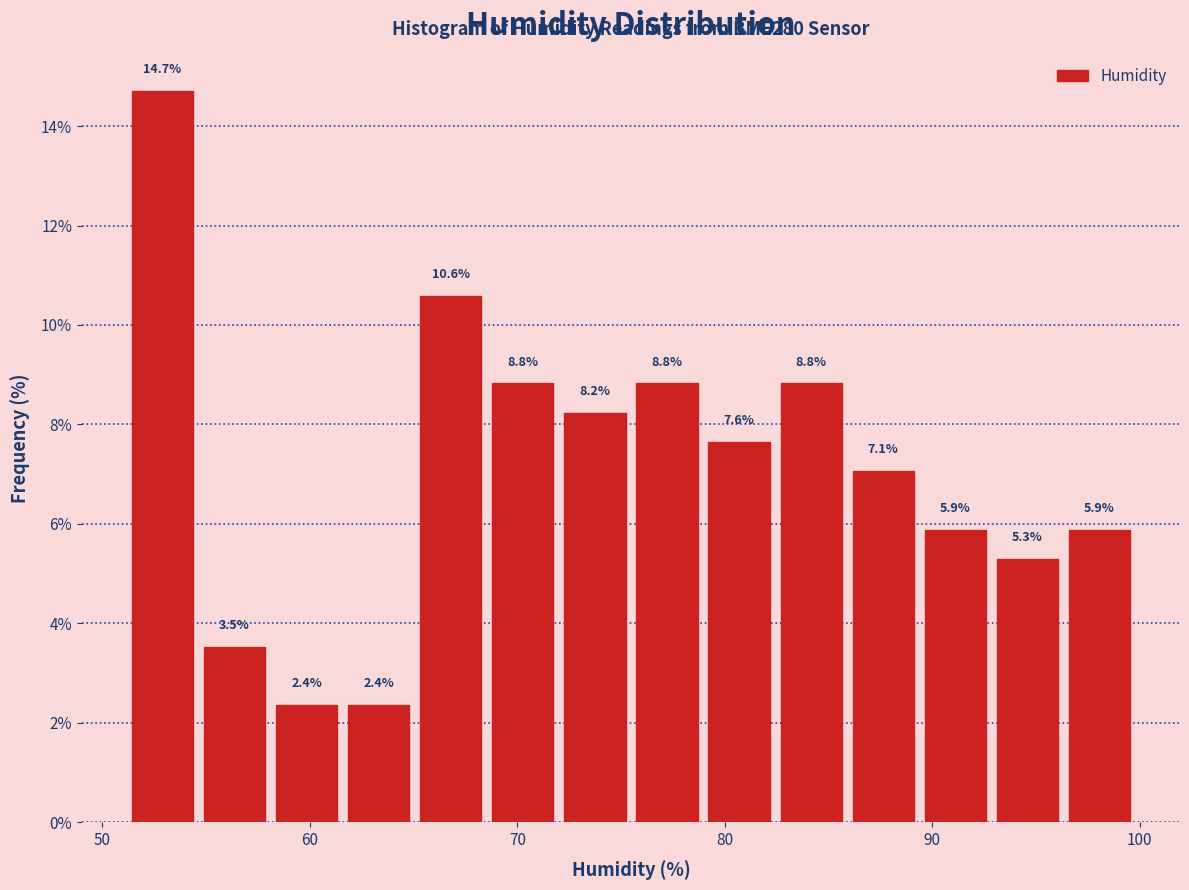

Read against the x-axis, roughly where is the centre of the tallest bar?

53